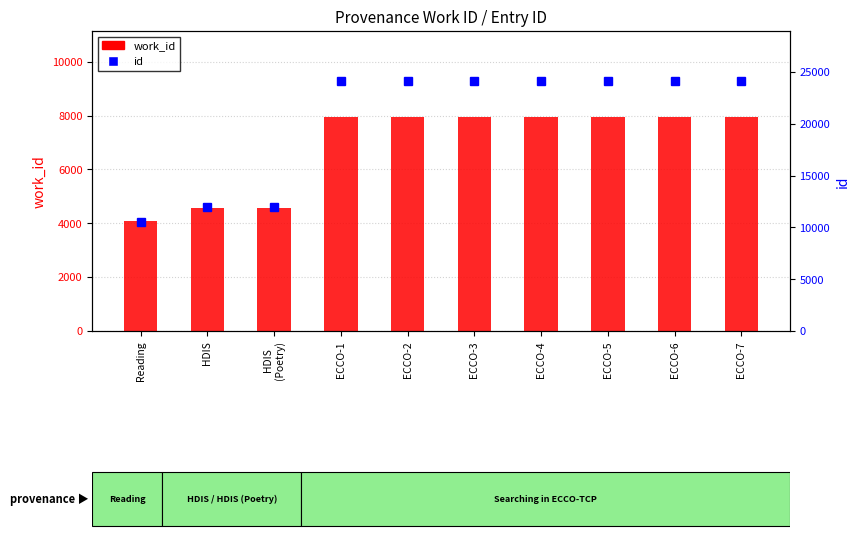

How many data points in work_id are above 7956?

4